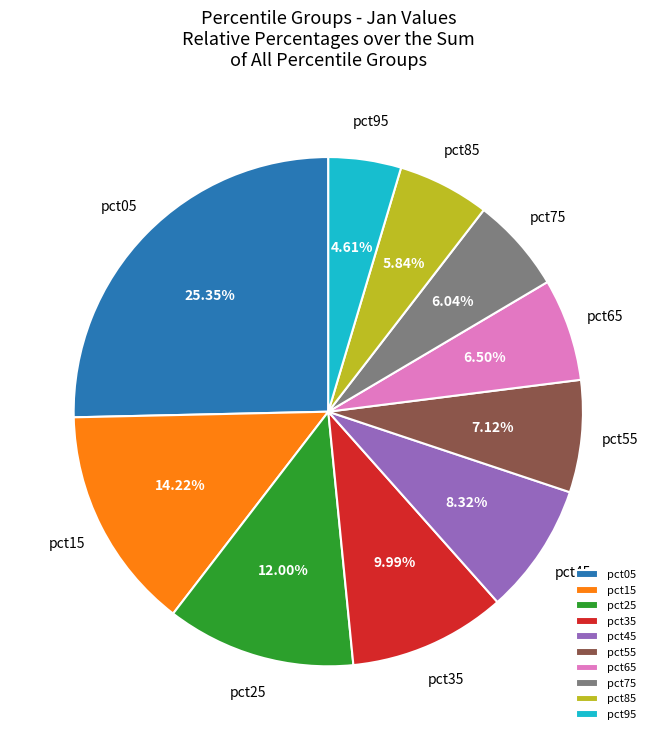

Count the number of slices in the pie.

10